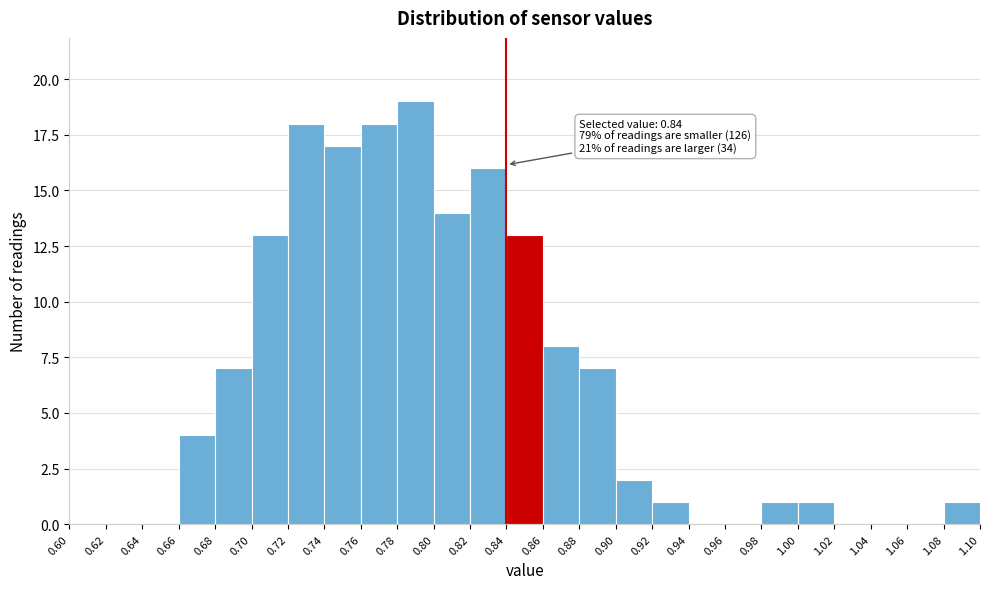

Which range on the x-axis has the tallest bar?

0.78 to 0.80